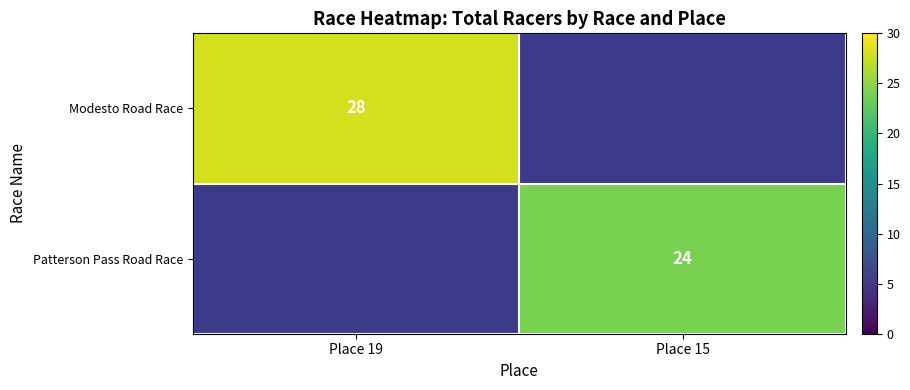

True or false: Modesto Road Race has a value of 45 at Place 19.

False